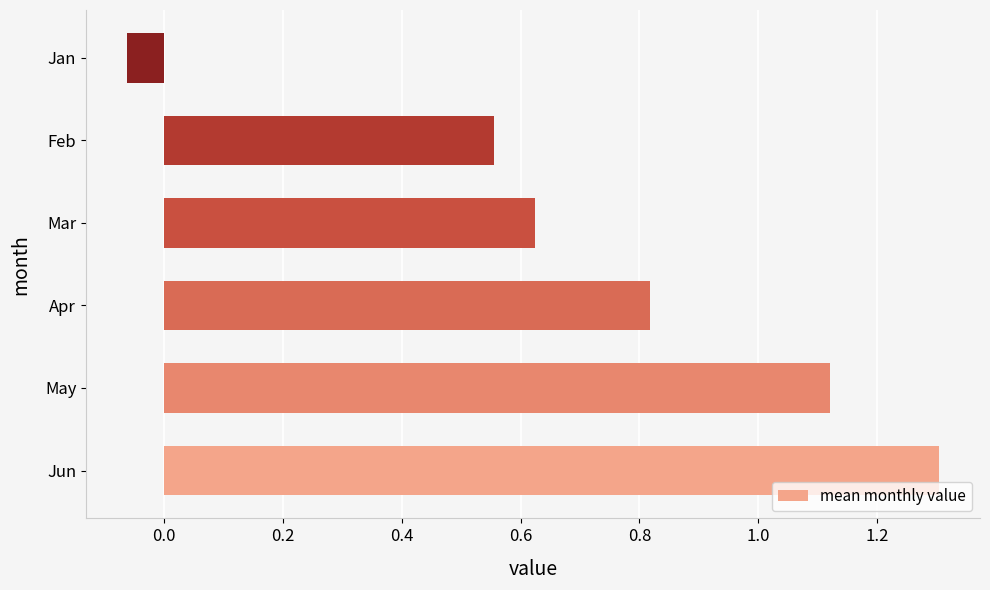

At which category does the chart reach its minimum across all series?

Jan